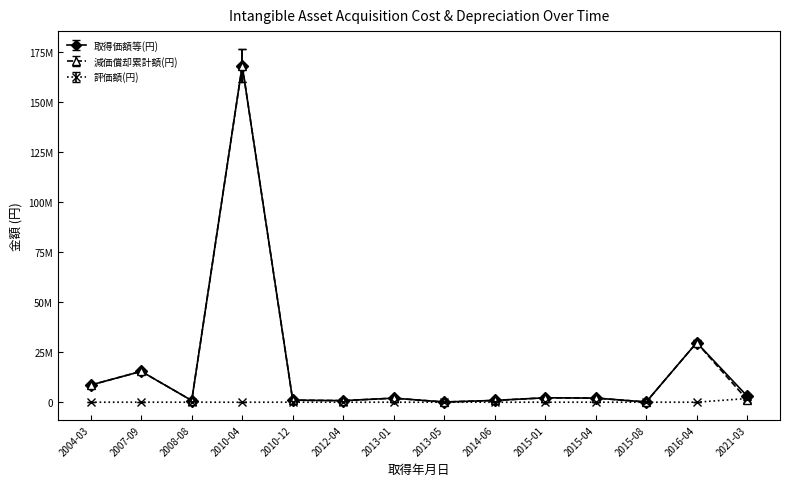

Does the chart have visible grid lines?

No